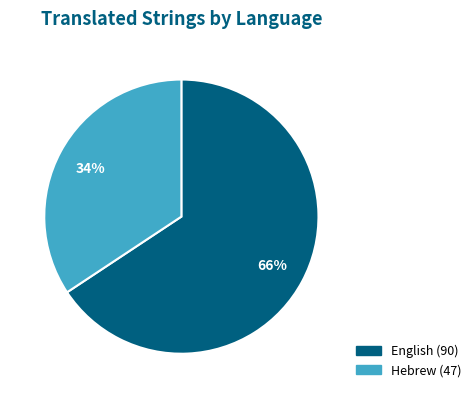

True or false: Hebrew accounts for 34% of the total.

True